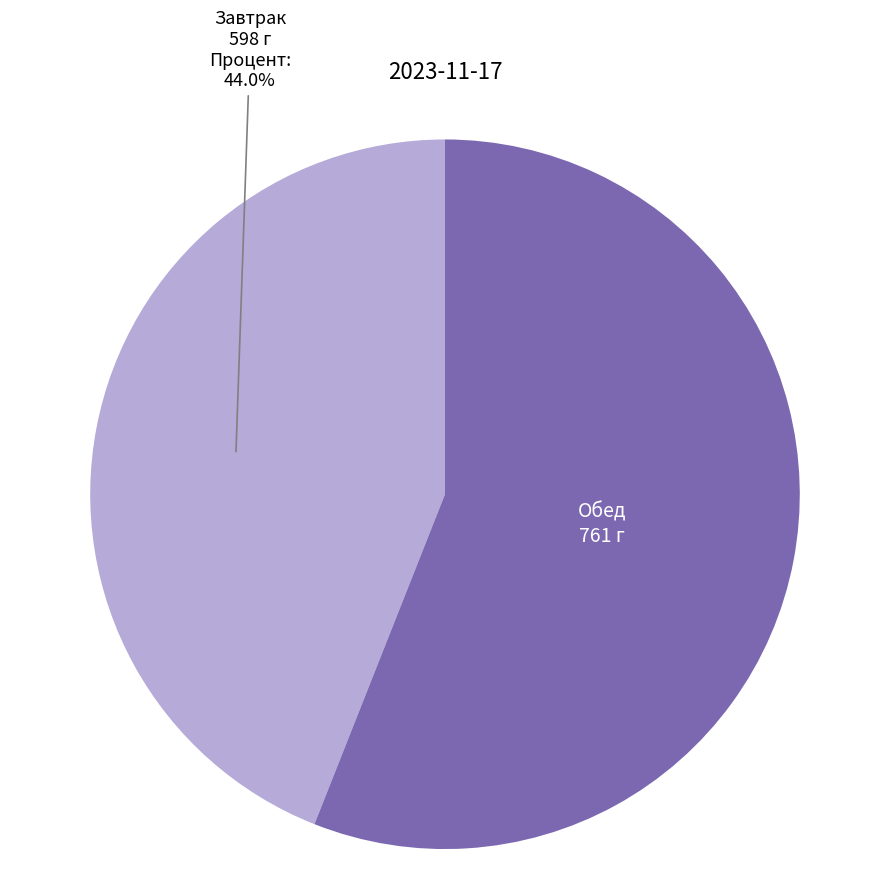

Is there a majority slice in this chart?

Yes